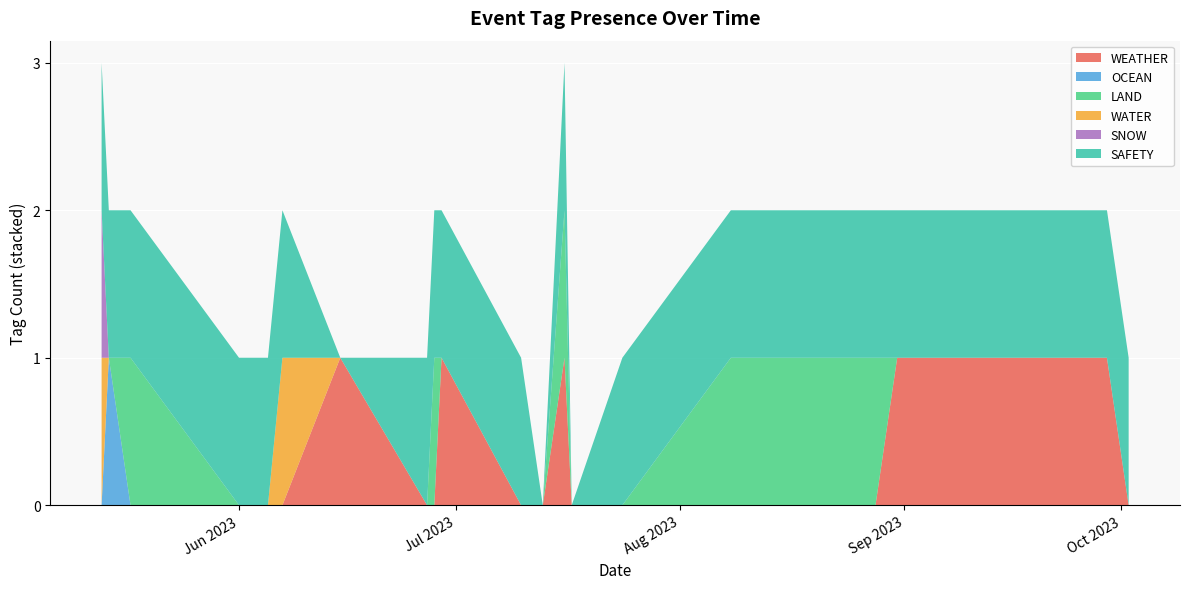

Reading left to right, what are all the values shown in this chart?

WEATHER: 2023-10-02=0	2023-09-29=1	2023-08-31=1	2023-08-28=0	2023-08-17=0	2023-08-08=0	2023-07-24=0	2023-07-17=0	2023-07-16=1	2023-07-13=0	2023-07-10=0	2023-06-29=1	2023-06-28=0	2023-06-27=0	2023-06-15=1	2023-06-07=0	2023-06-05=0	2023-06-01=0	2023-05-17=0	2023-05-14=0	2023-05-13=0
OCEAN: 2023-10-02=0	2023-09-29=0	2023-08-31=0	2023-08-28=0	2023-08-17=0	2023-08-08=0	2023-07-24=0	2023-07-17=0	2023-07-16=0	2023-07-13=0	2023-07-10=0	2023-06-29=0	2023-06-28=0	2023-06-27=0	2023-06-15=0	2023-06-07=0	2023-06-05=0	2023-06-01=0	2023-05-17=0	2023-05-14=1	2023-05-13=0
LAND: 2023-10-02=0	2023-09-29=0	2023-08-31=0	2023-08-28=1	2023-08-17=1	2023-08-08=1	2023-07-24=0	2023-07-17=0	2023-07-16=1	2023-07-13=0	2023-07-10=0	2023-06-29=0	2023-06-28=1	2023-06-27=0	2023-06-15=0	2023-06-07=0	2023-06-05=0	2023-06-01=0	2023-05-17=1	2023-05-14=0	2023-05-13=0
WATER: 2023-10-02=0	2023-09-29=0	2023-08-31=0	2023-08-28=0	2023-08-17=0	2023-08-08=0	2023-07-24=0	2023-07-17=0	2023-07-16=0	2023-07-13=0	2023-07-10=0	2023-06-29=0	2023-06-28=0	2023-06-27=0	2023-06-15=0	2023-06-07=1	2023-06-05=0	2023-06-01=0	2023-05-17=0	2023-05-14=0	2023-05-13=1
SNOW: 2023-10-02=0	2023-09-29=0	2023-08-31=0	2023-08-28=0	2023-08-17=0	2023-08-08=0	2023-07-24=0	2023-07-17=0	2023-07-16=0	2023-07-13=0	2023-07-10=0	2023-06-29=0	2023-06-28=0	2023-06-27=0	2023-06-15=0	2023-06-07=0	2023-06-05=0	2023-06-01=0	2023-05-17=0	2023-05-14=0	2023-05-13=1
SAFETY: 2023-10-02=1	2023-09-29=1	2023-08-31=1	2023-08-28=1	2023-08-17=1	2023-08-08=1	2023-07-24=1	2023-07-17=0	2023-07-16=1	2023-07-13=0	2023-07-10=1	2023-06-29=1	2023-06-28=1	2023-06-27=1	2023-06-15=0	2023-06-07=1	2023-06-05=1	2023-06-01=1	2023-05-17=1	2023-05-14=1	2023-05-13=1